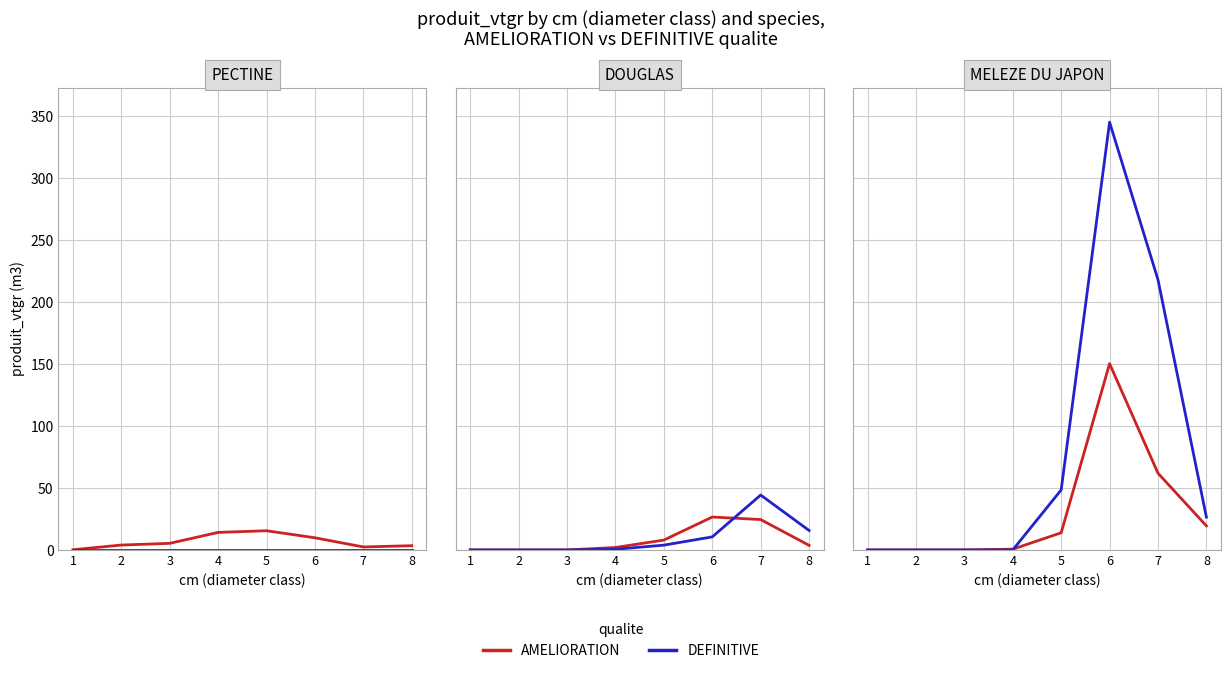

Where do DEFINITIVE and AMELIORATION first cross each other?

4 and 5